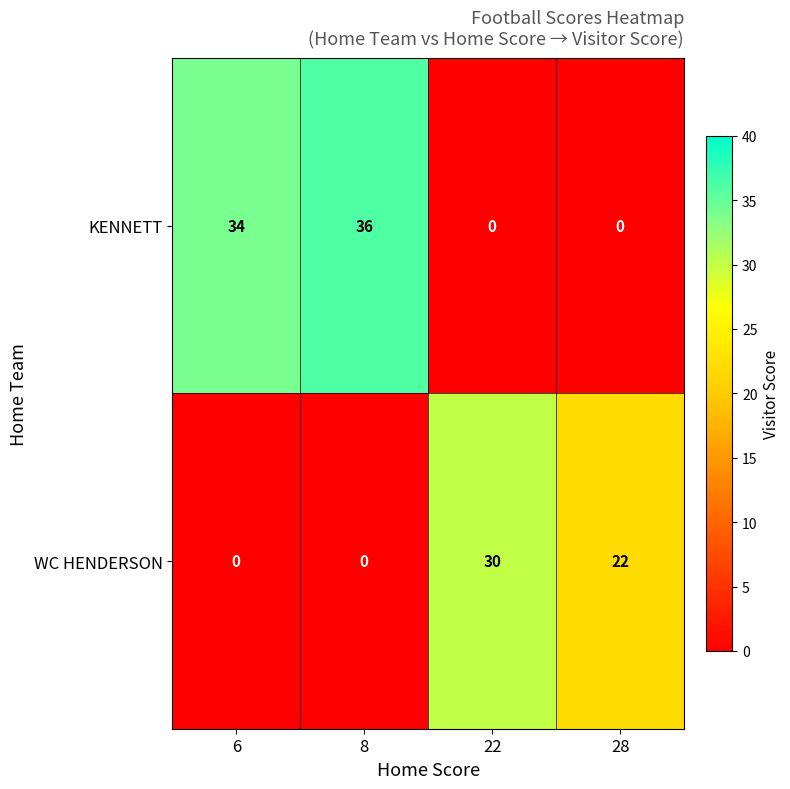

Which label corresponds to the largest value in the chart?

8